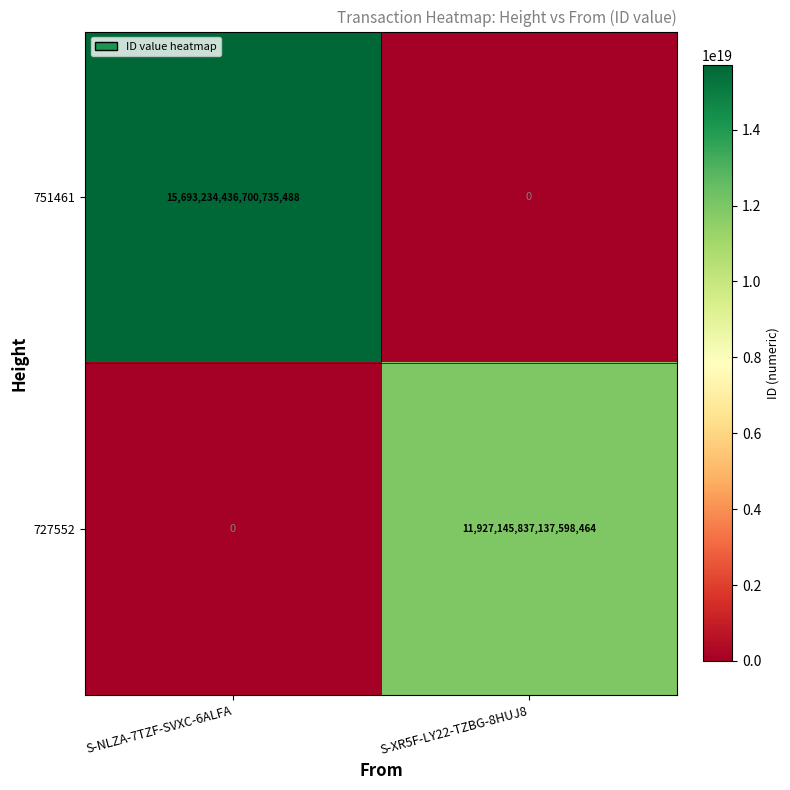

The 751461 series shows 15693234436700735488 at S-NLZA-7TZF-SVXC-6ALFA. True or false?

True